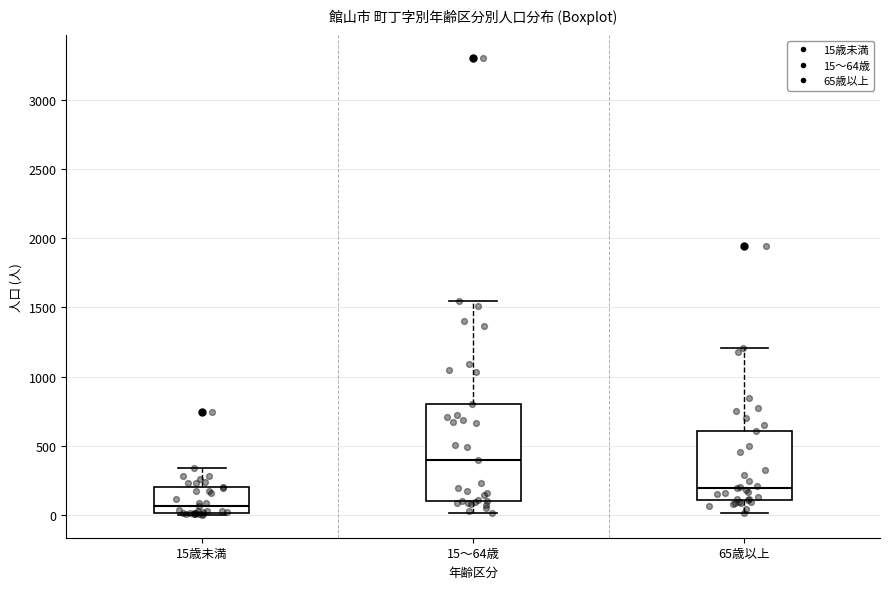

Reading left to right, transcribe this box plot: for each box, give where its median line is, the range the box spans, and where its two whiskers end, as read against the y-axis. The values are not printed on the chart, so give them approximately, as read against the axis.

15歳未満: median 50, box 0 to 200, whiskers 0 to 350
15～64歳: median 400, box 100 to 800, whiskers 0 to 1550
65歳以上: median 200, box 100 to 600, whiskers 0 to 1200